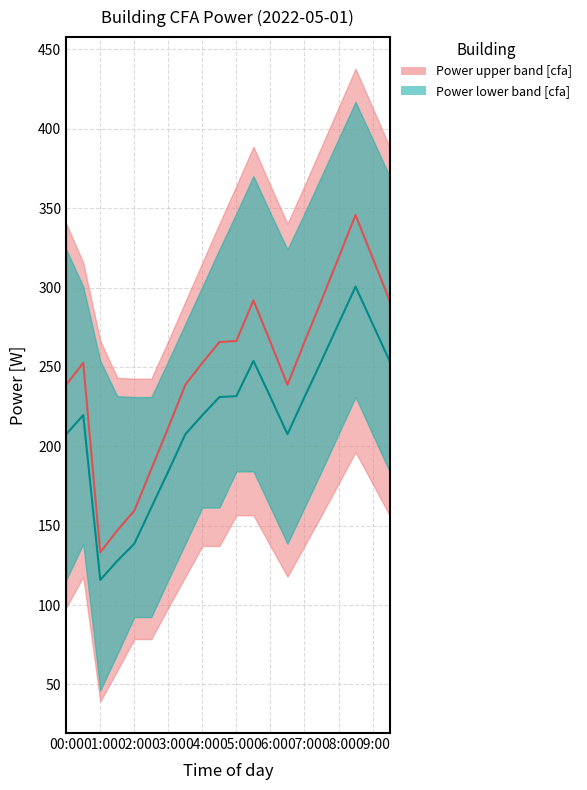

The power_lower series shows 127.8 at 01:30. True or false?

True